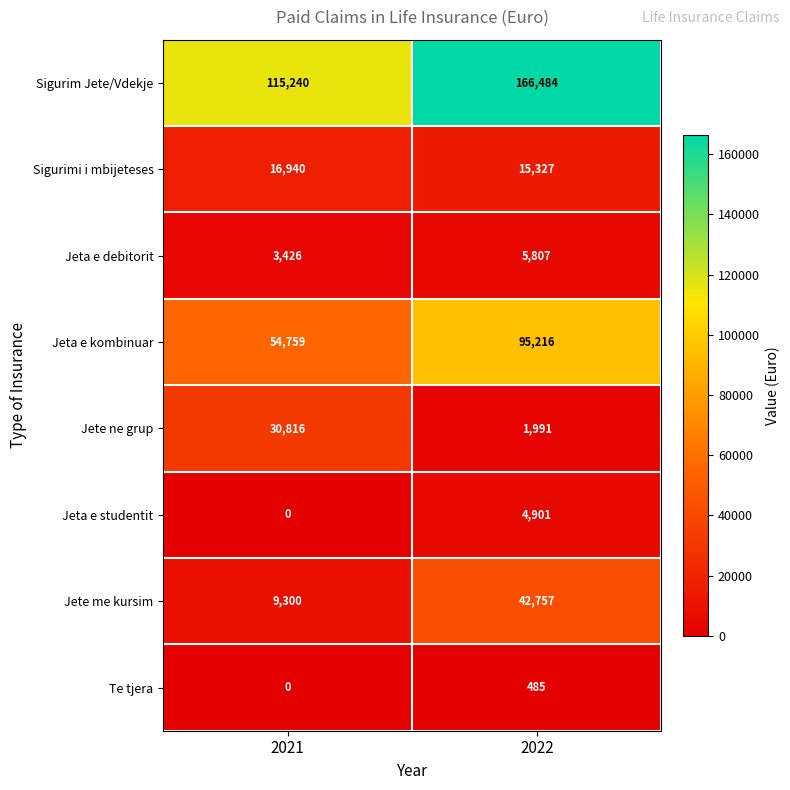

What is the approximate value of Jeta e kombinuar at 2022, to the nearest 100?

95200